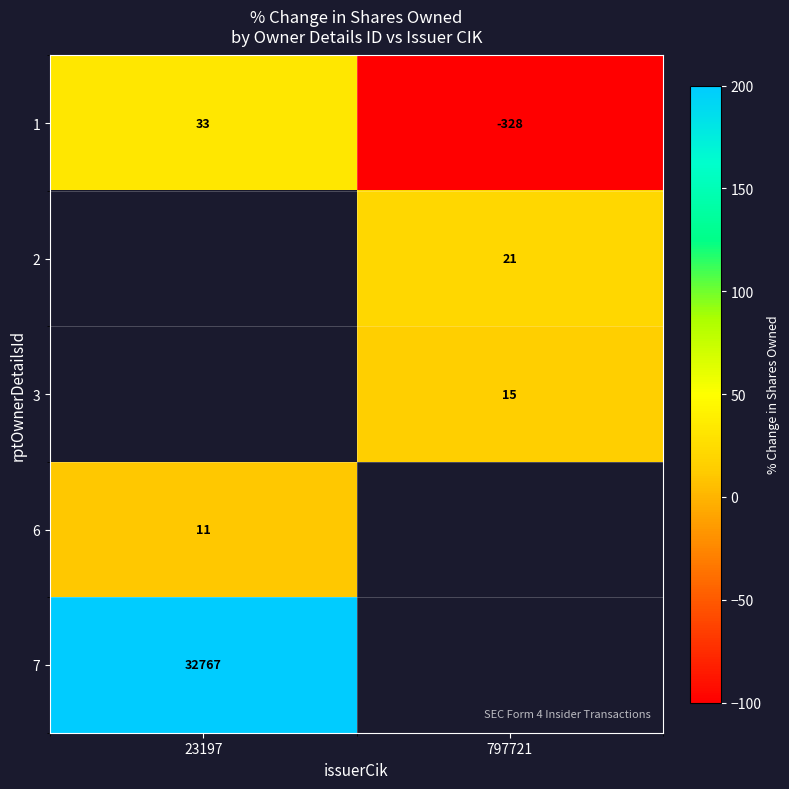

True or false: 2 has a value of 21 at 797721.

True